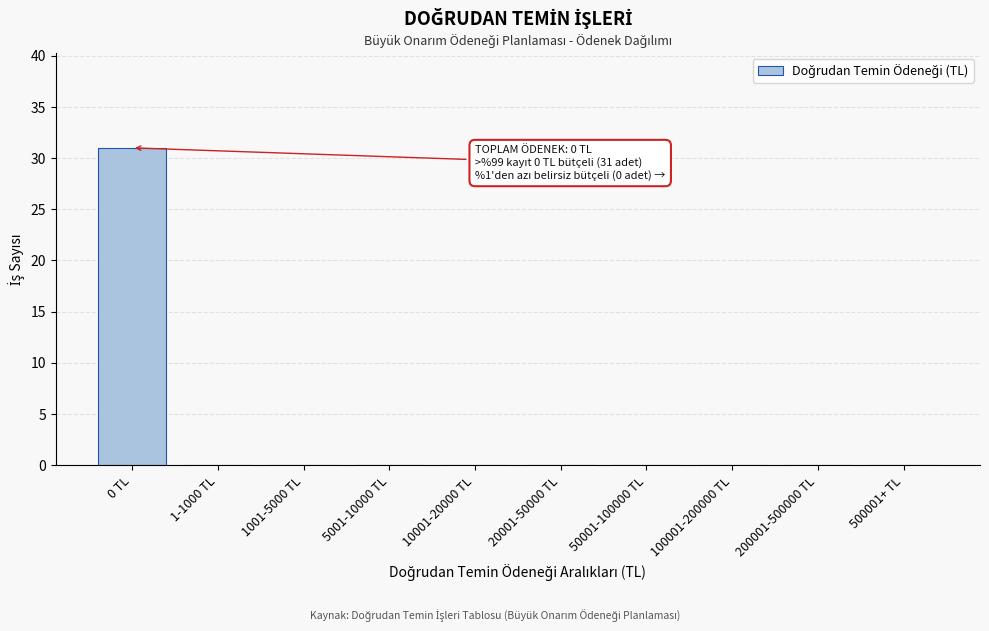

Reading right to left, transcribe all the data shown in this chart.

500001+ TL=0	200001-500000 TL=0	100001-200000 TL=0	50001-100000 TL=0	20001-50000 TL=0	10001-20000 TL=0	5001-10000 TL=0	1001-5000 TL=0	1-1000 TL=0	0 TL=31